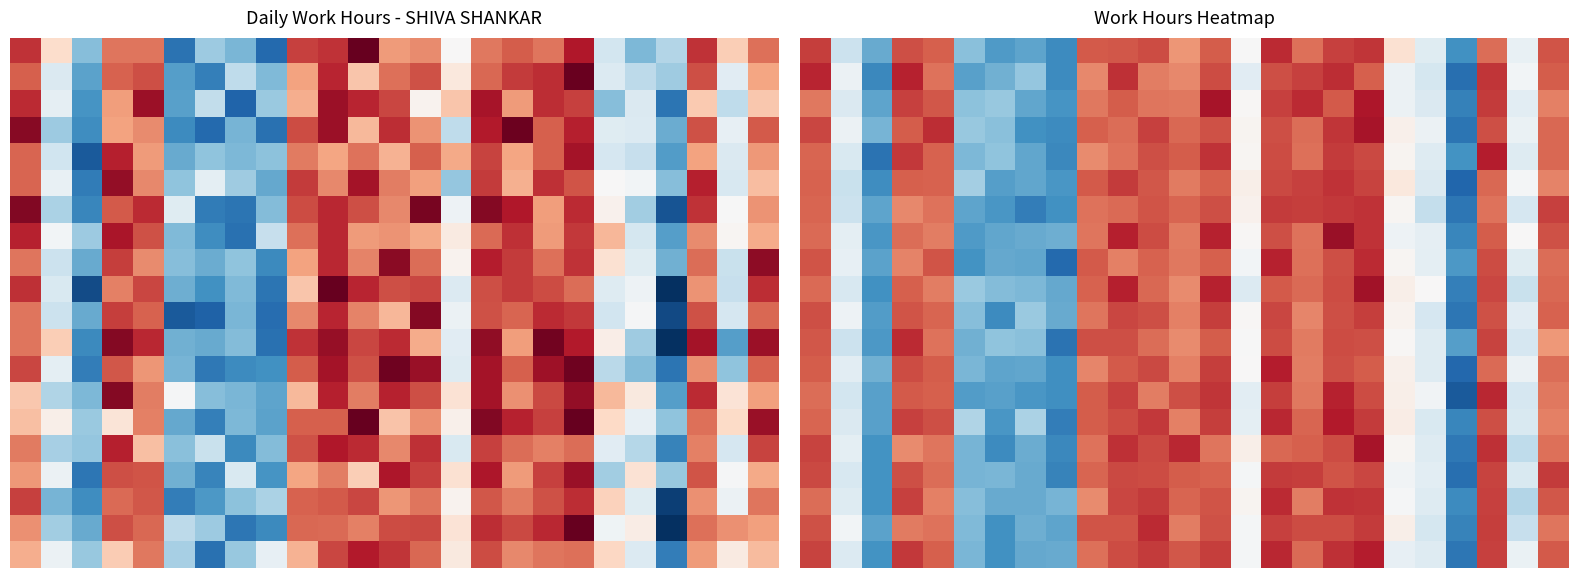

At how many categories does at least one series exceed 10?

24